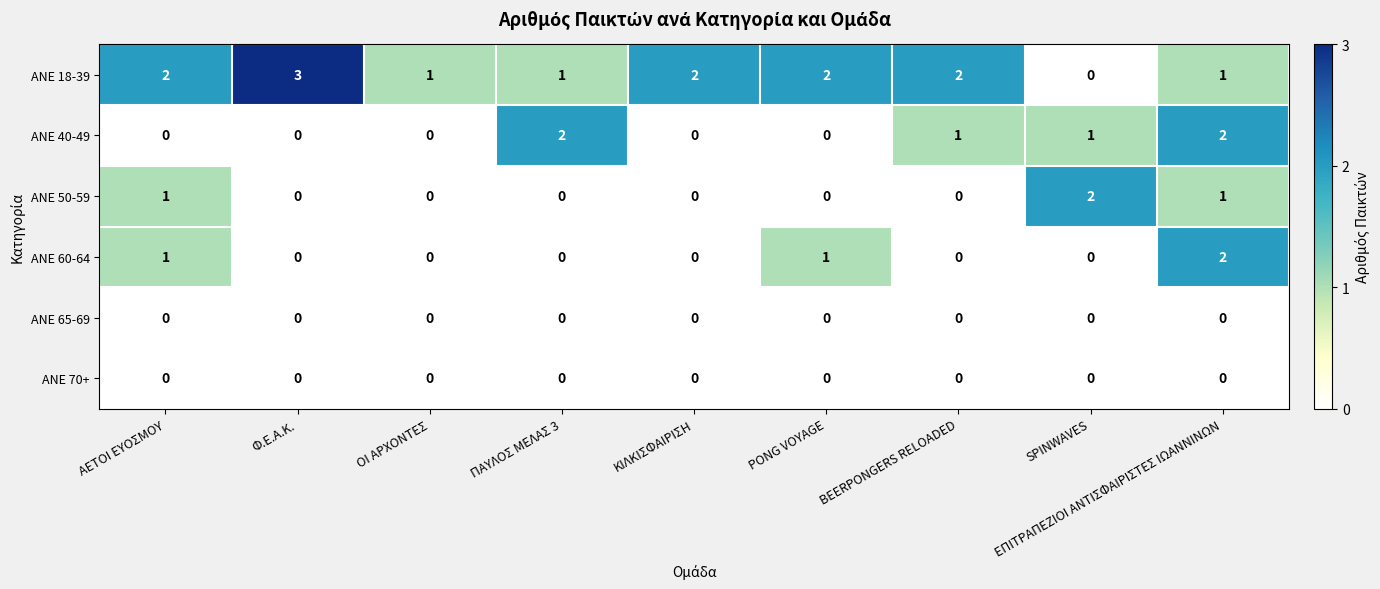

What is the greatest value displayed?

3